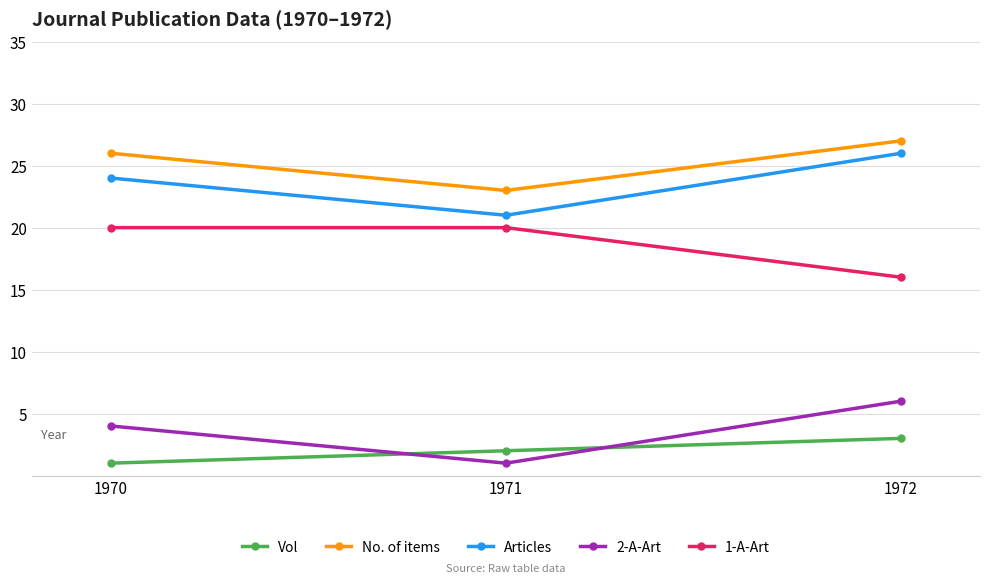

Is it true that No. of items equals 27 at 1972?

True